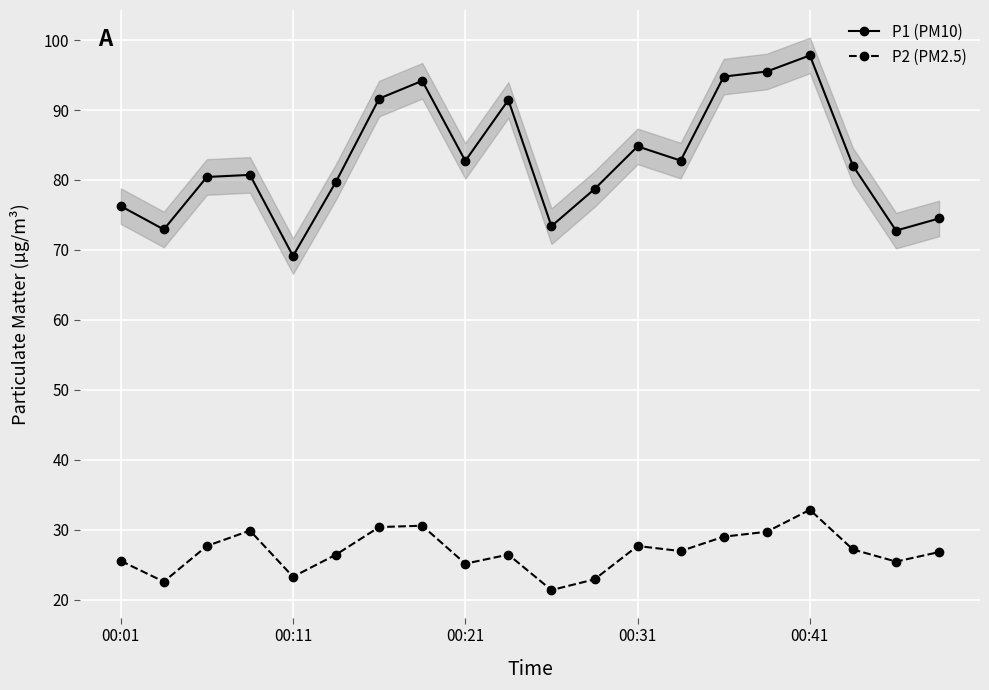

What is the lowest value of the P1 (PM10) series?

69.1